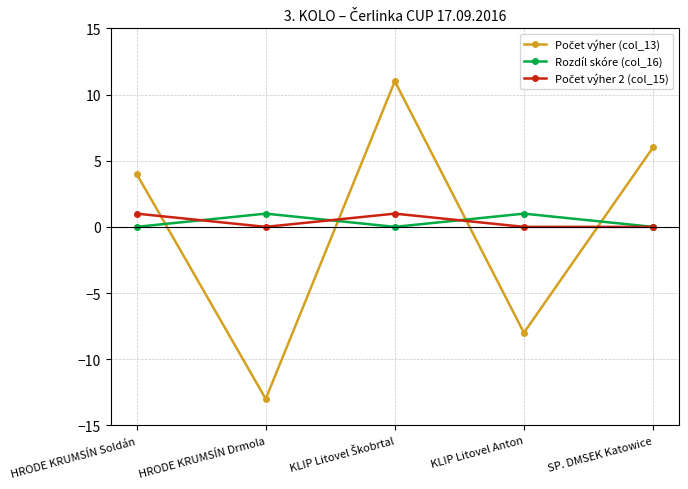

Is it true that Rozdíl skóre (col_16) equals 0 at KLIP Litovel Anton?

False